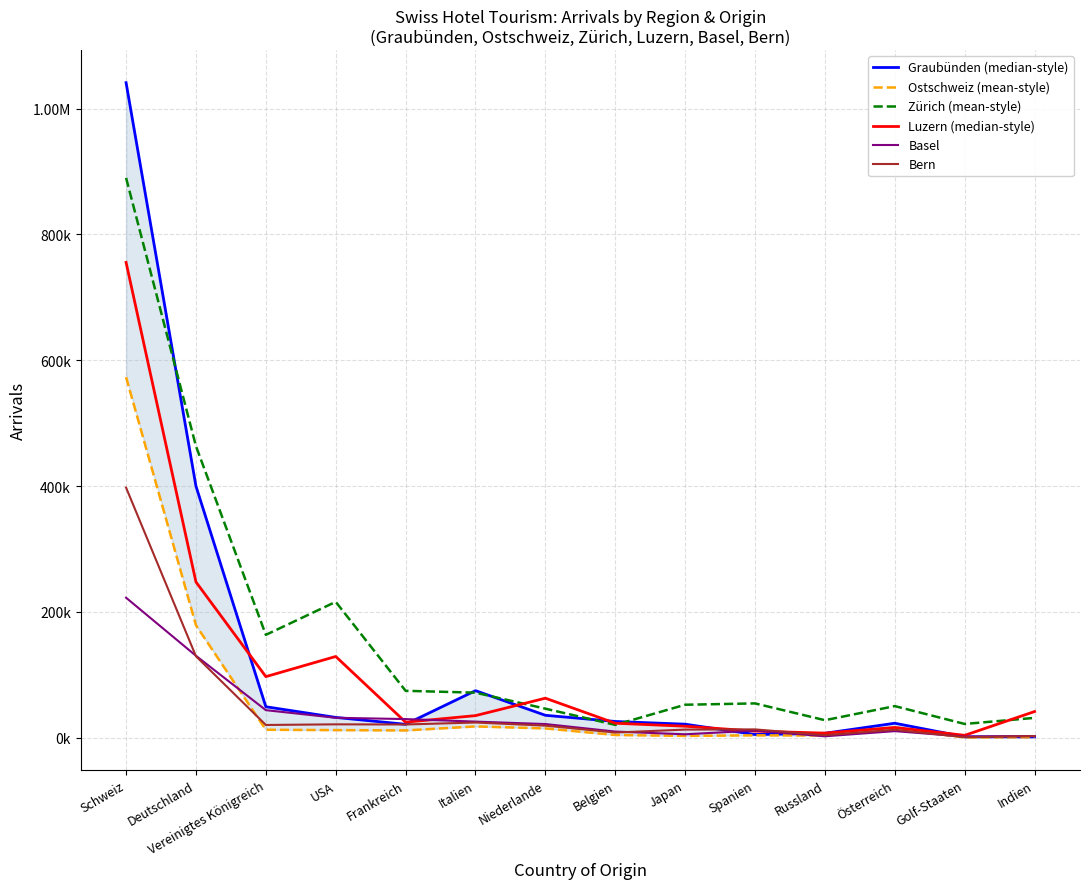

Is it true that Ostschweiz (mean-style) equals 12200 at USA?

True